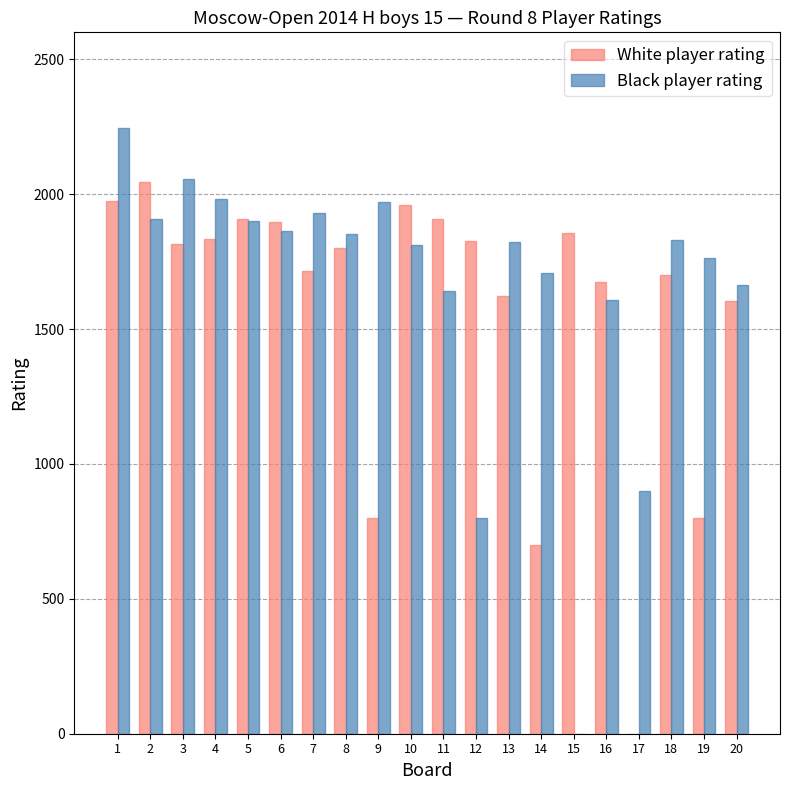

What are all the series names shown in the legend?

White player rating, Black player rating